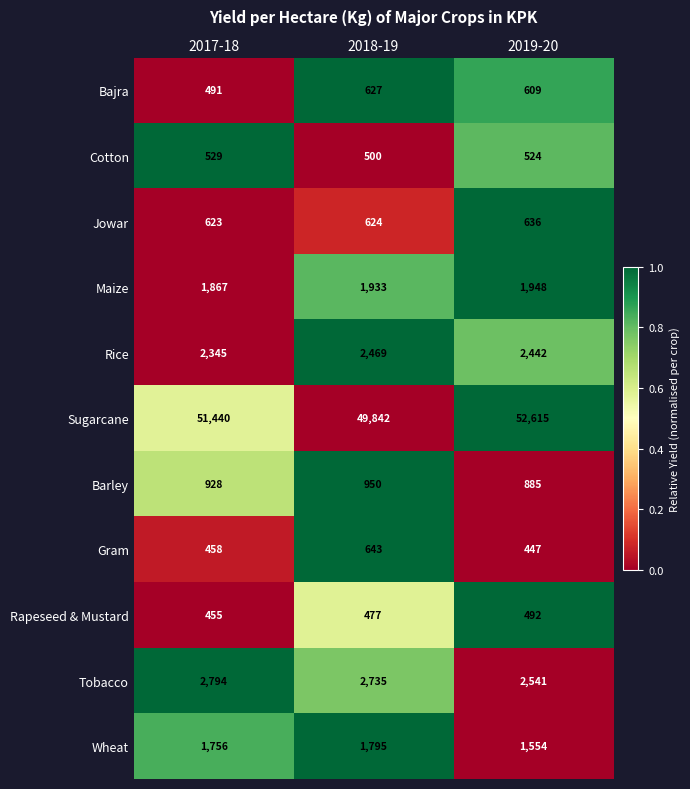

Count the number of categories in the chart.

3